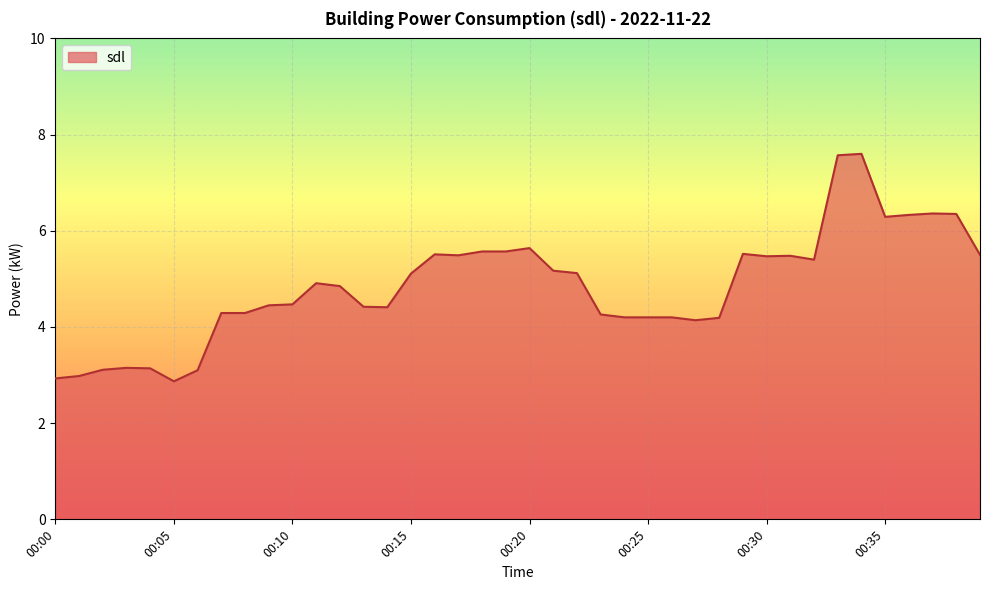

How many values exceed 4?

33